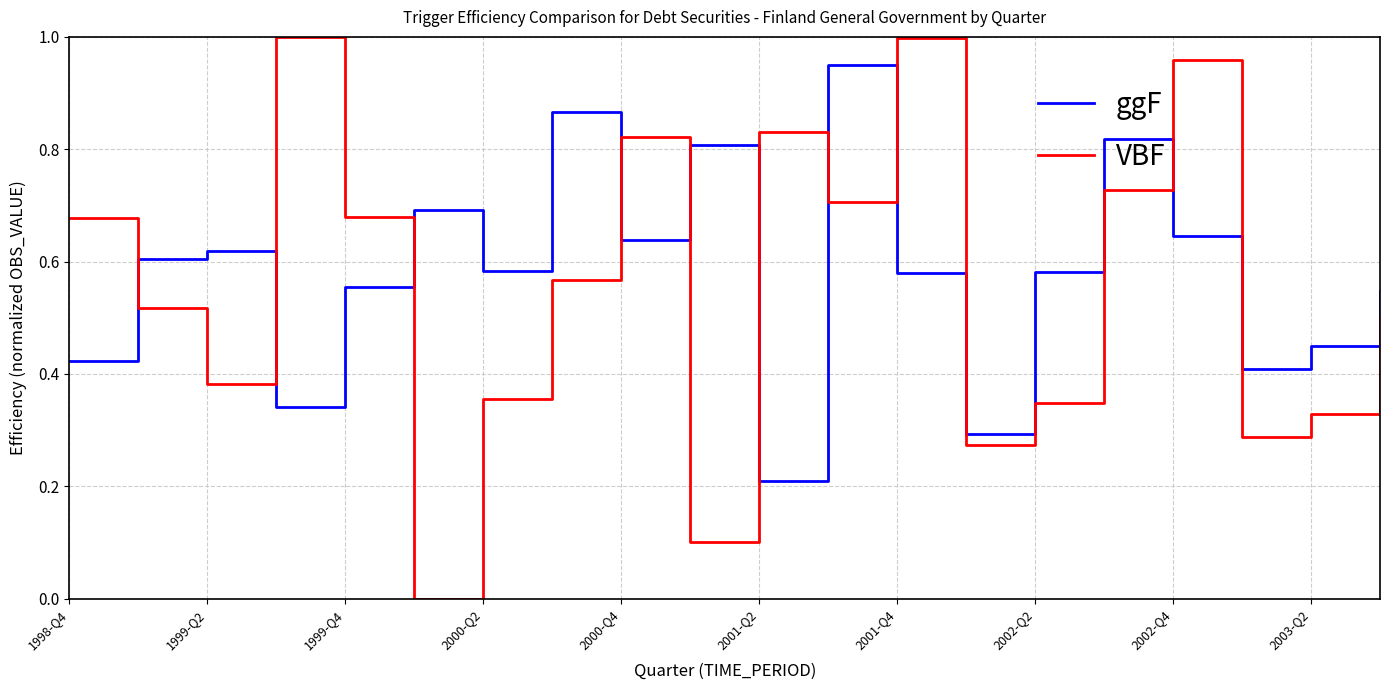

True or false: VBF and ggF cross at least once.

True